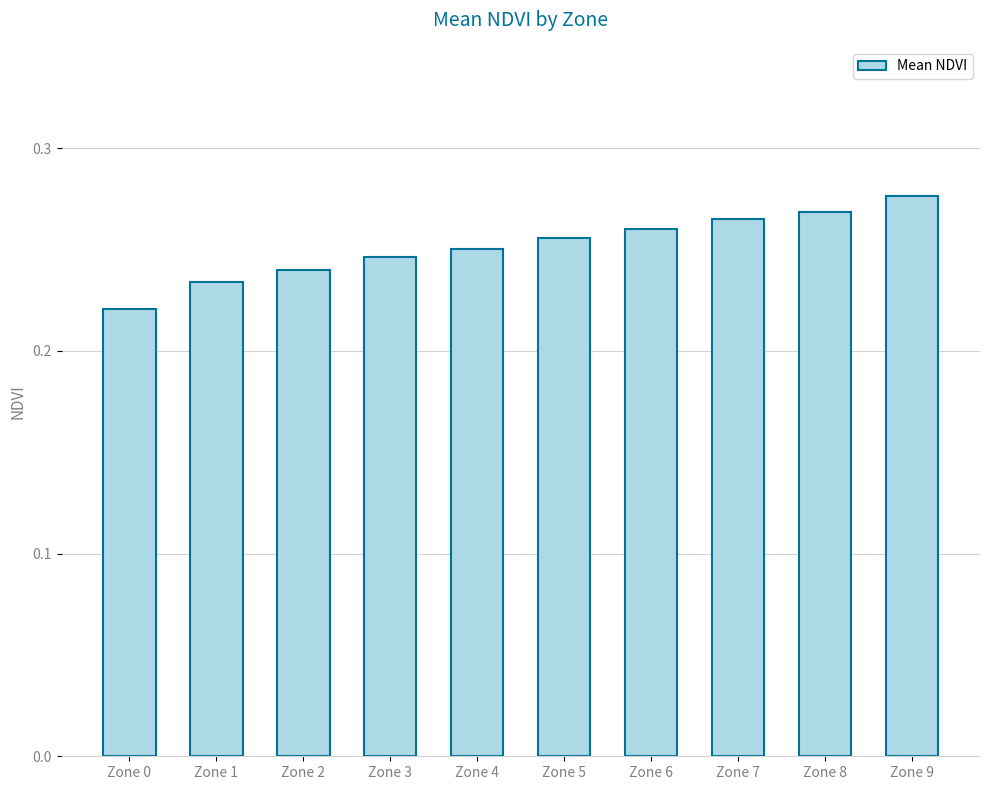

Are the bars grouped side by side (vs. stacked)?

No